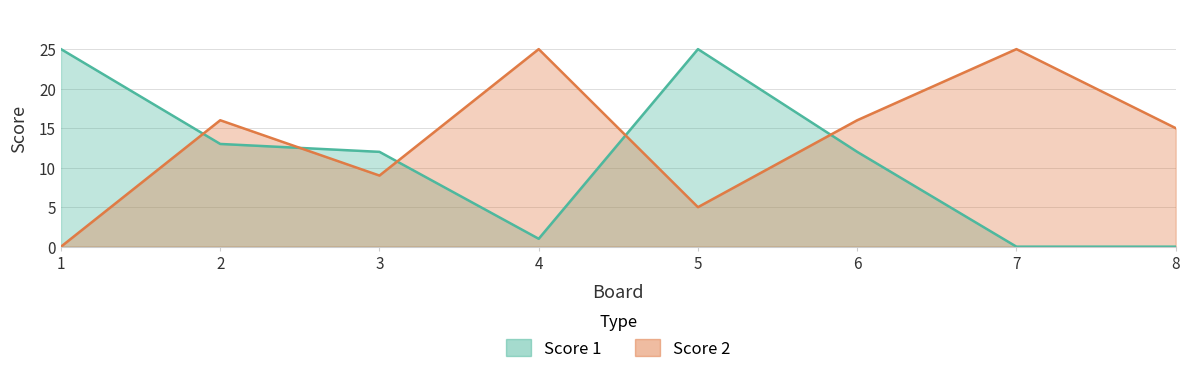

Is it true that Score 2 equals 23 at 6?

False